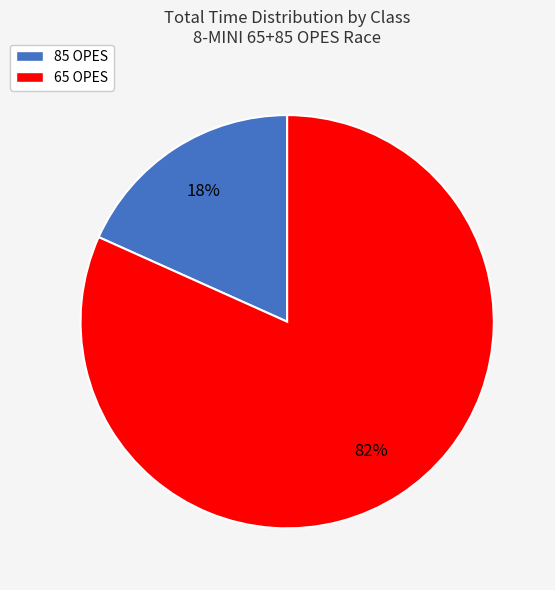

To the nearest percent, what is the average slice percentage?

50%